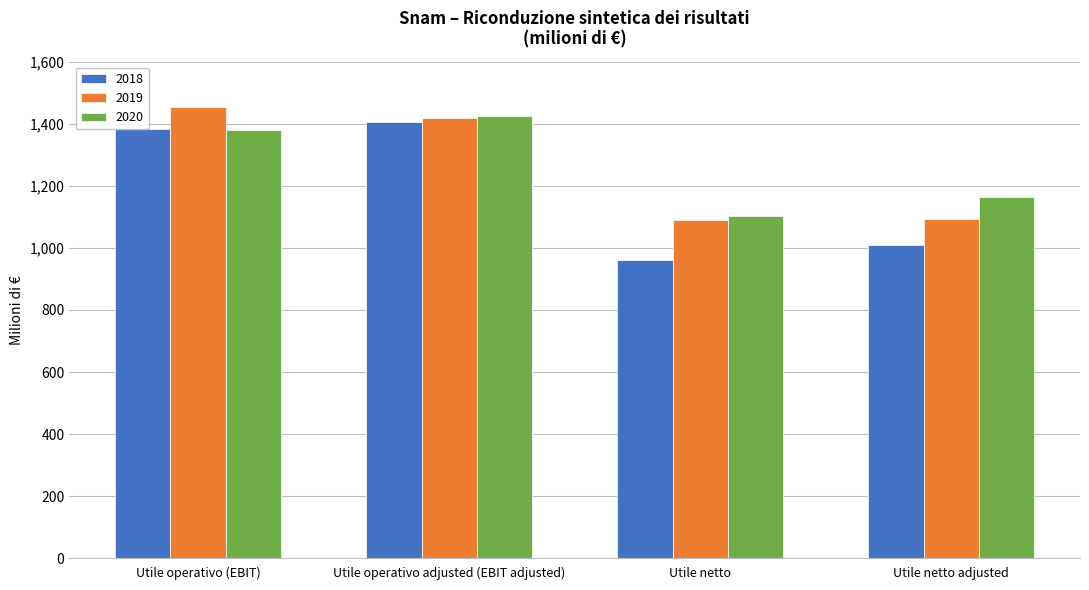

What is the spread (max minus min) of values at Utile netto?

141